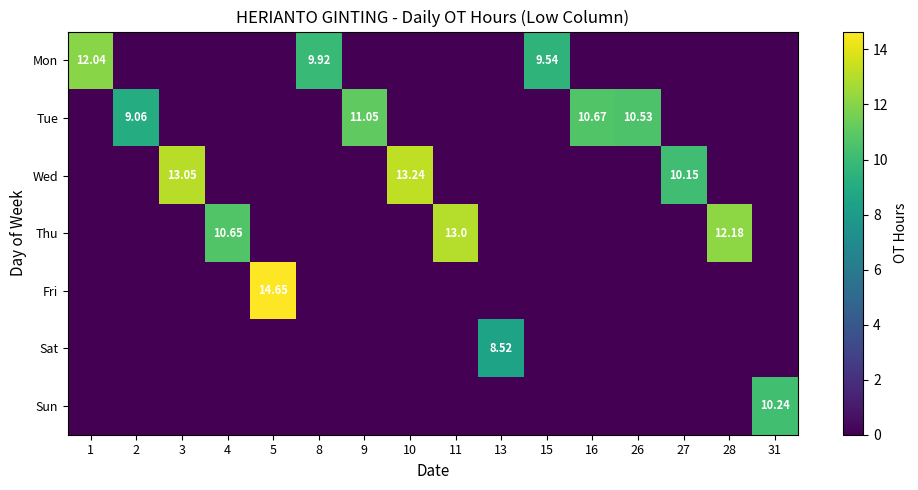

Is the value of Wed at 11 greater than the value of Tue at 10?

No